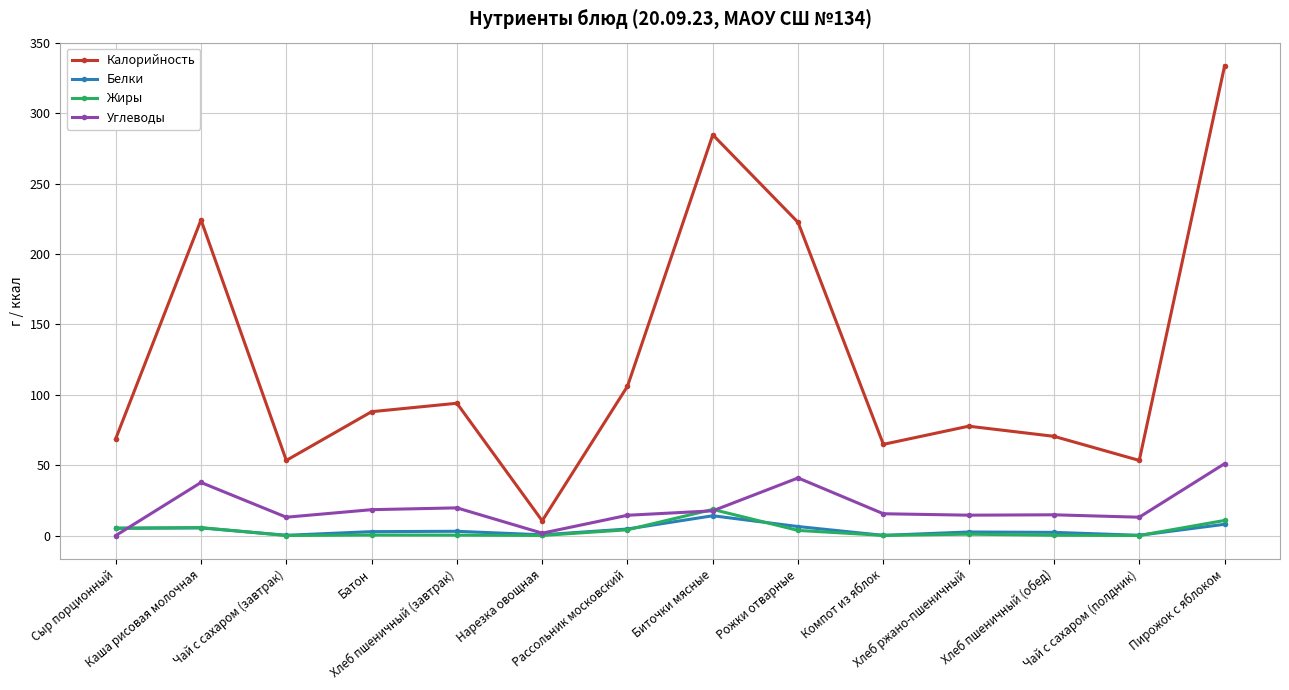

What is the value of the Калорийность point at the 5th from the left?

94.0